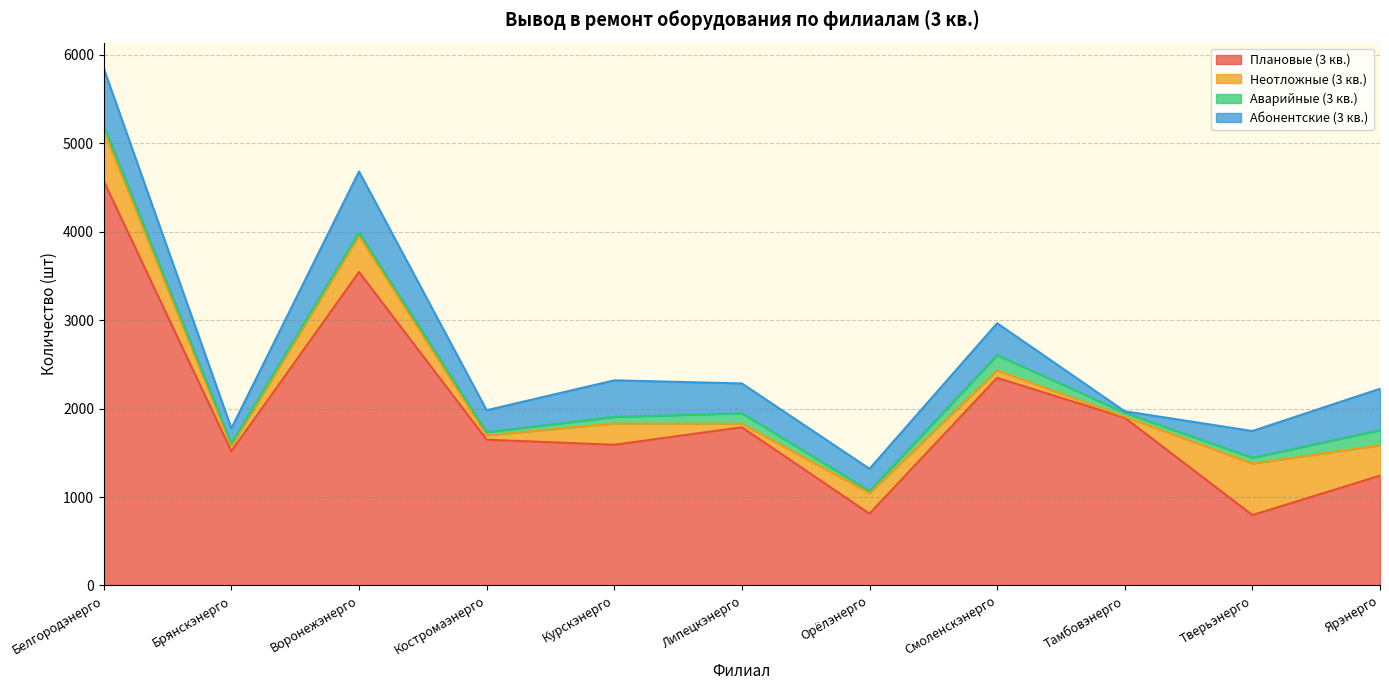

What are all the series names shown in the legend?

Плановые (3 кв.), Неотложные (3 кв.), Аварийные (3 кв.), Абонентские (3 кв.)